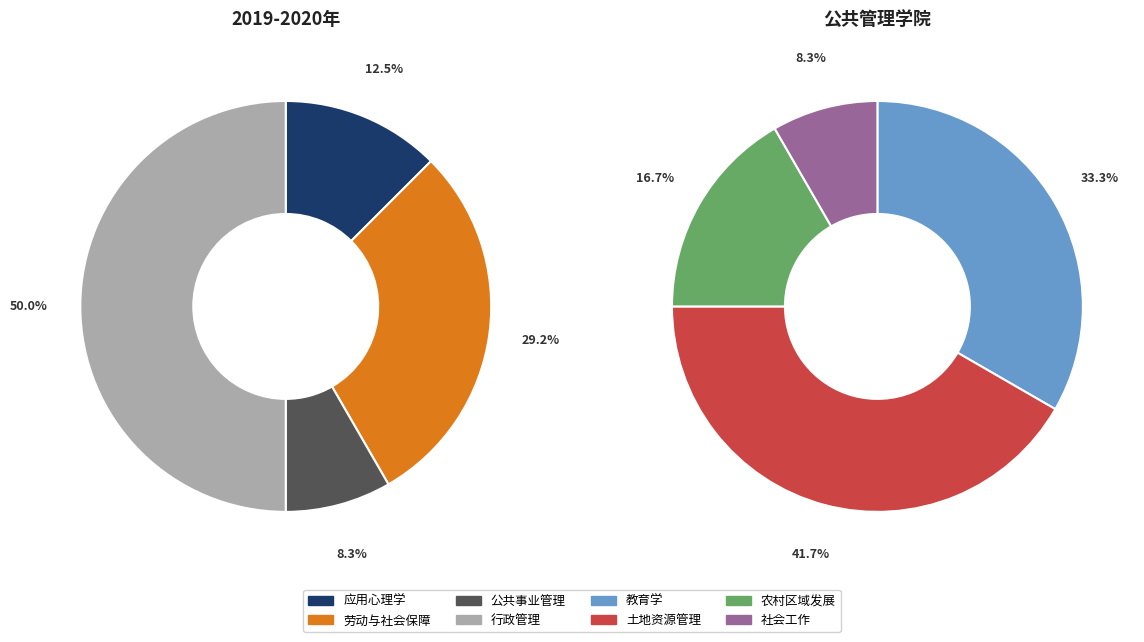

How many slices are in this pie chart?

8